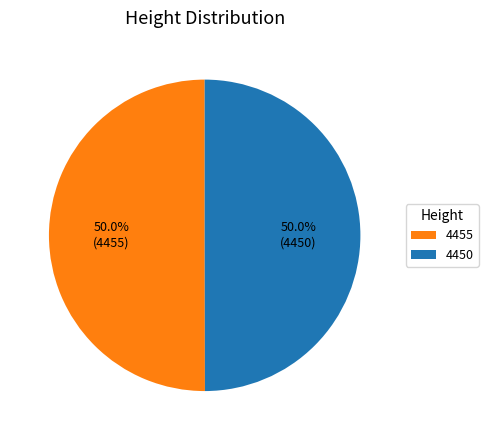

To the nearest percent, what portion does 4455 represent?

50%